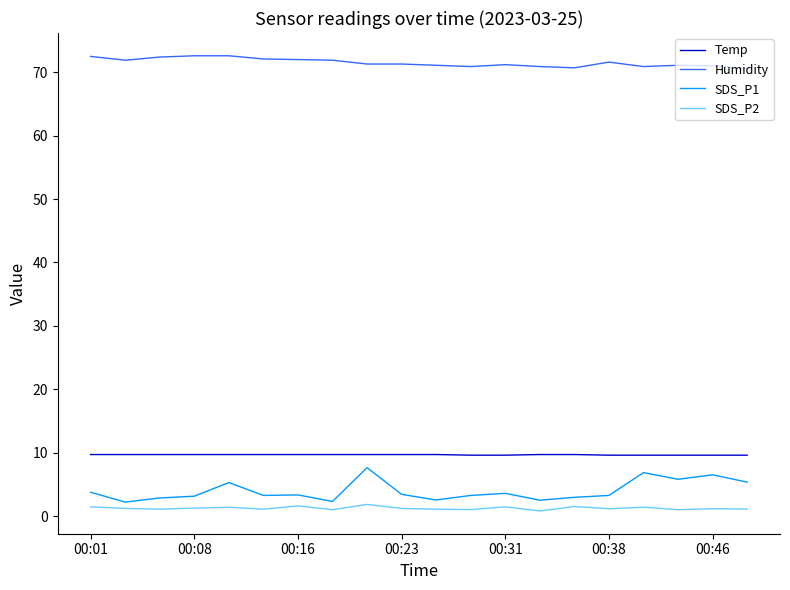

What is the average value of the SDS_P2 series?

1.2